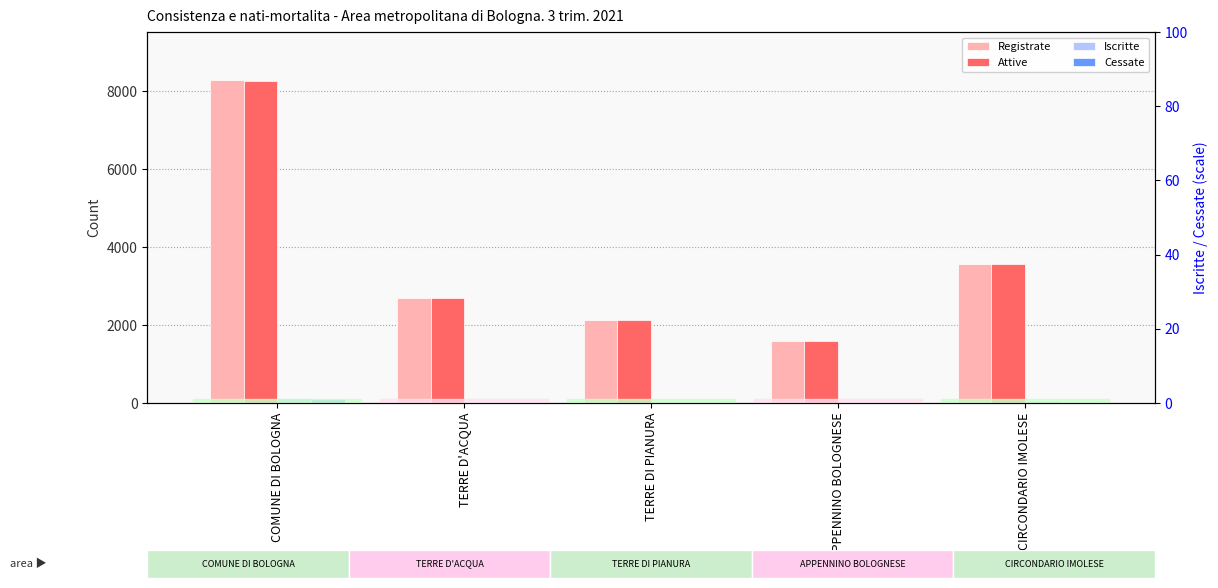

What is the difference between the Registrate values at APPENNINO BOLOGNESE and TERRE DI PIANURA?

532